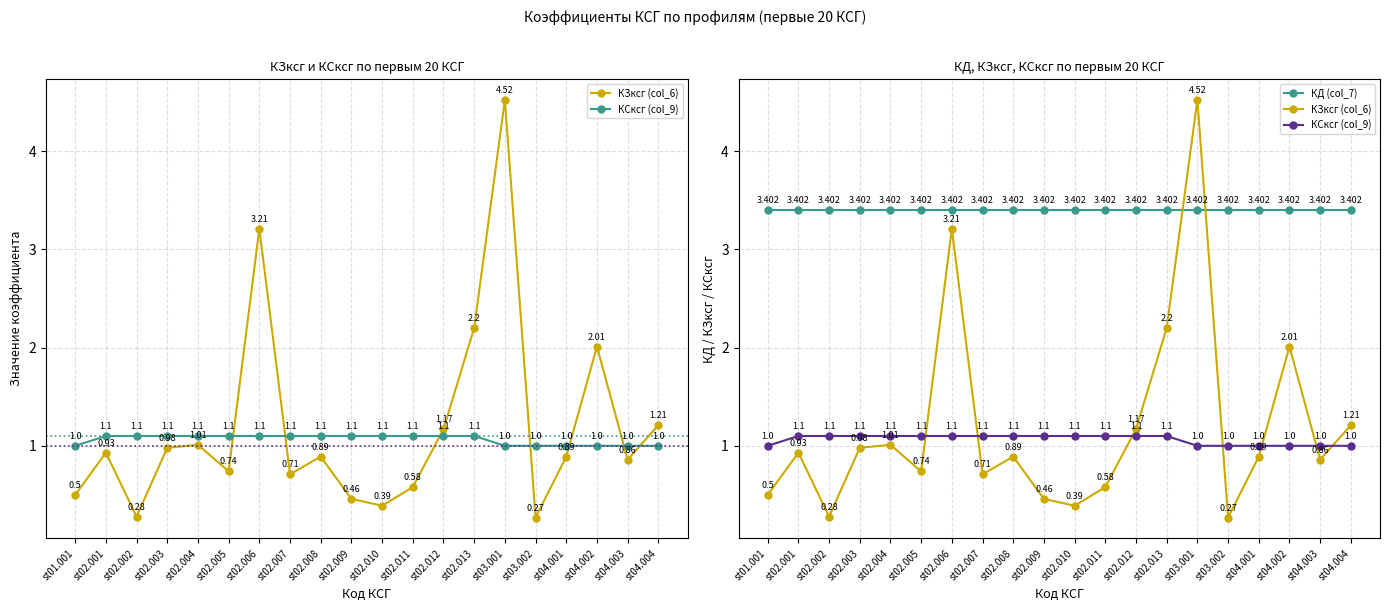

Reading right to left, list all the values displayed in this chart.

КЗксг (col_6): st04.004=1.2	st04.003=0.9	st04.002=2.0	st04.001=0.9	st03.002=0.3	st03.001=4.5	st02.013=2.2	st02.012=1.2	st02.011=0.6	st02.010=0.4	st02.009=0.5	st02.008=0.9	st02.007=0.7	st02.006=3.2	st02.005=0.7	st02.004=1.0	st02.003=1.0	st02.002=0.3	st02.001=0.9	st01.001=0.5
КСксг (col_9): st04.004=1.0	st04.003=1.0	st04.002=1.0	st04.001=1.0	st03.002=1.0	st03.001=1.0	st02.013=1.1	st02.012=1.1	st02.011=1.1	st02.010=1.1	st02.009=1.1	st02.008=1.1	st02.007=1.1	st02.006=1.1	st02.005=1.1	st02.004=1.1	st02.003=1.1	st02.002=1.1	st02.001=1.1	st01.001=1.0
КД (col_7): st04.004=3.4	st04.003=3.4	st04.002=3.4	st04.001=3.4	st03.002=3.4	st03.001=3.4	st02.013=3.4	st02.012=3.4	st02.011=3.4	st02.010=3.4	st02.009=3.4	st02.008=3.4	st02.007=3.4	st02.006=3.4	st02.005=3.4	st02.004=3.4	st02.003=3.4	st02.002=3.4	st02.001=3.4	st01.001=3.4